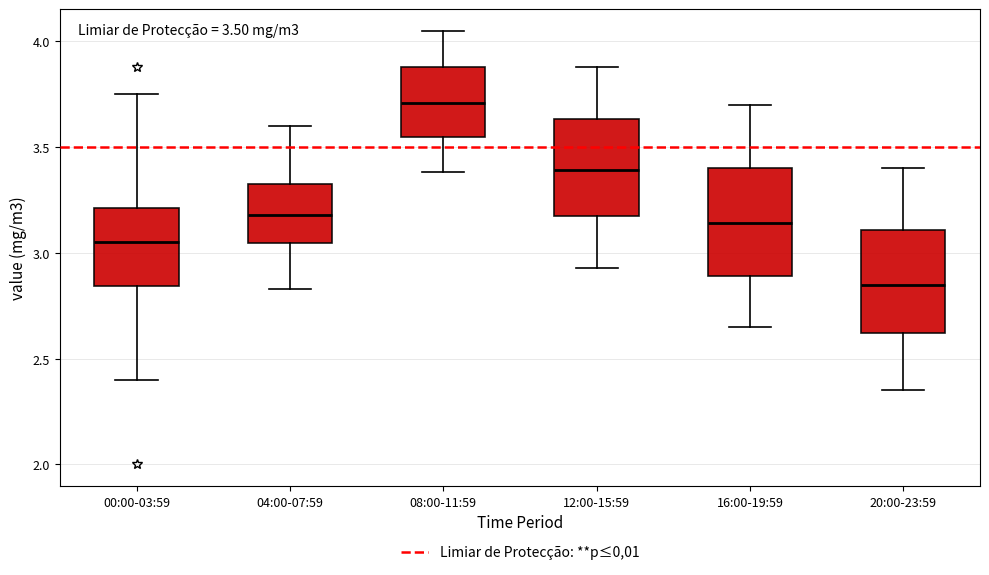

Which box's median line is the highest?

08:00-11:59